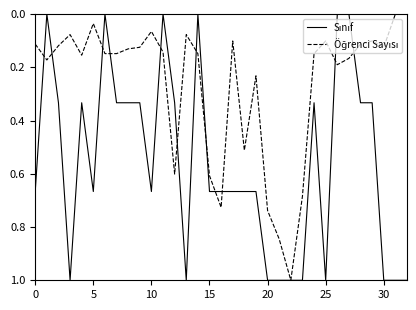

What is the maximum value shown in the chart?

1.0